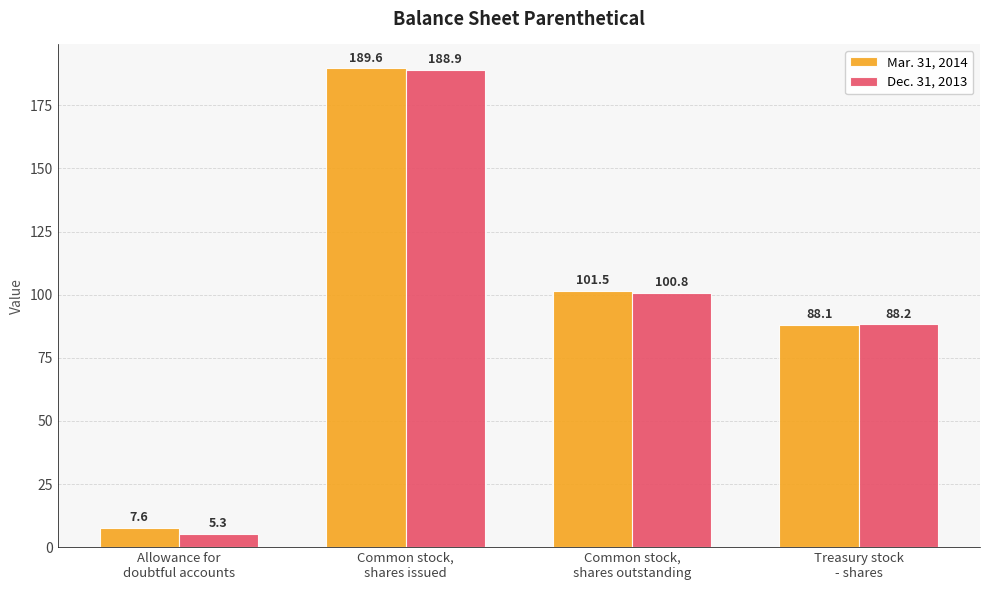

What is the spread (max minus min) of values at Common stock,
shares issued?

0.7